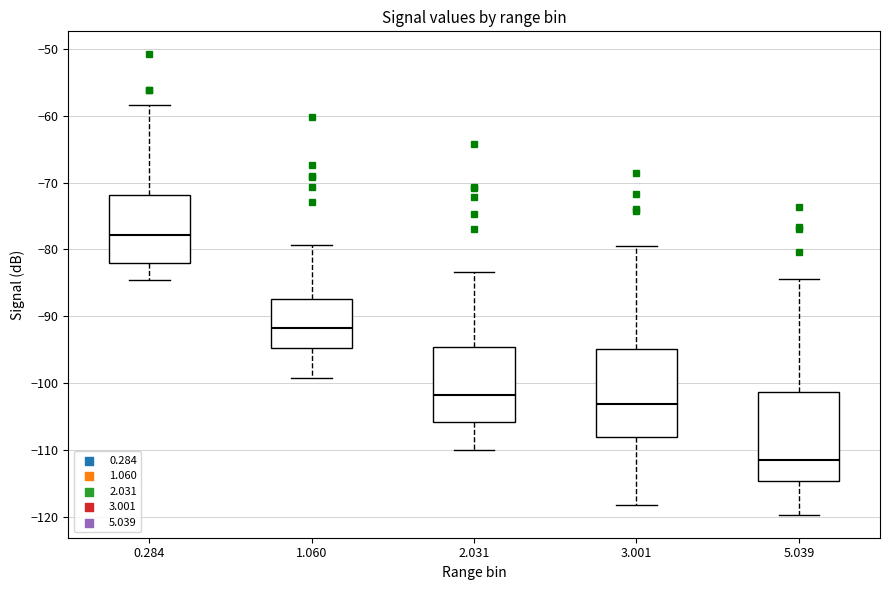

Which box's median line is the highest?

0.284